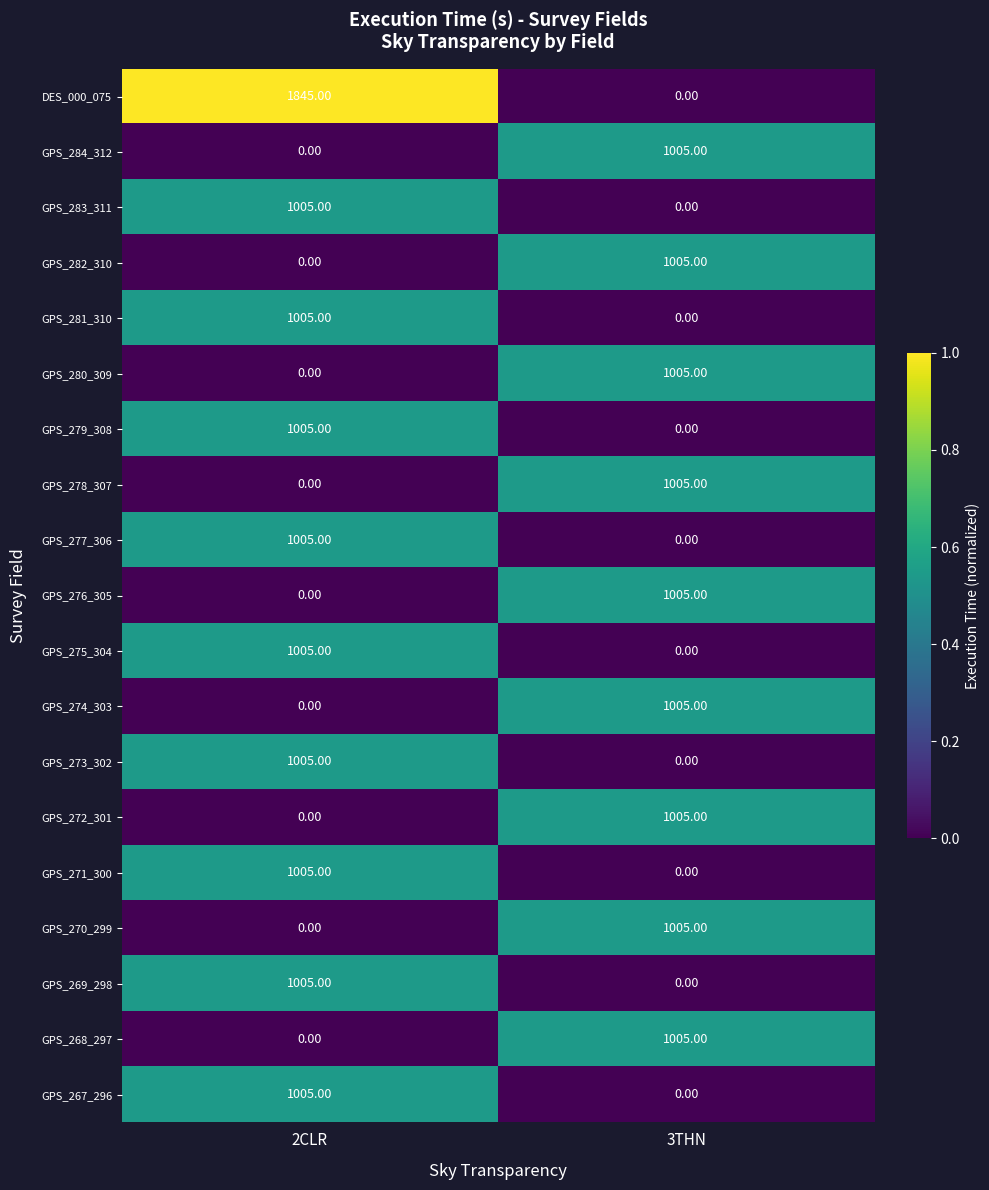

What is the spread (max minus min) of values at 2CLR?

1845